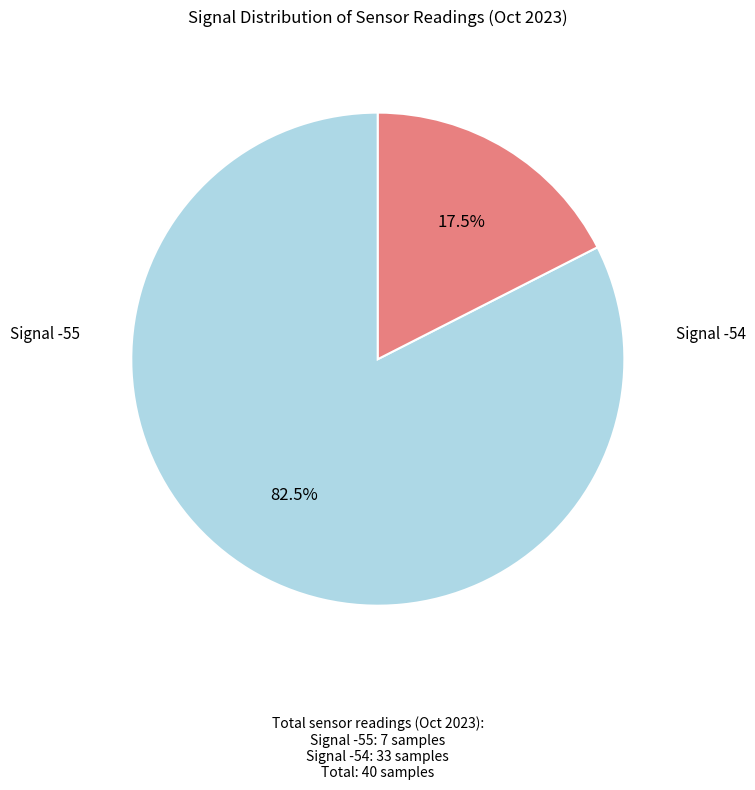

Is there any slice that represents more than half of the pie?

Yes